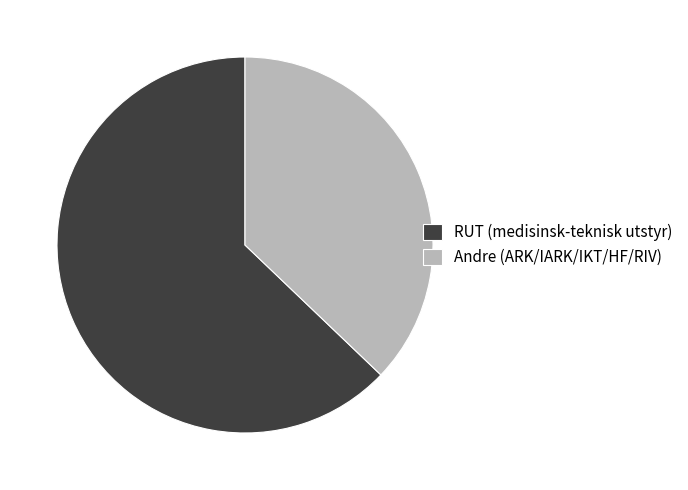

Which category has the smallest portion of the pie?

Andre (ARK/IARK/IKT/HF/RIV)